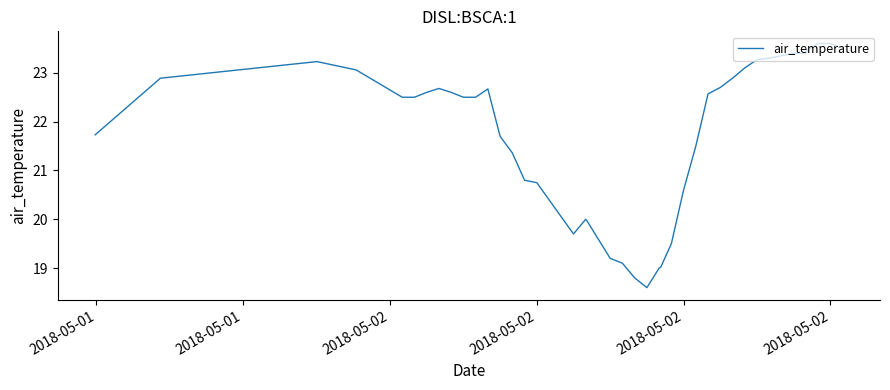

What is the smallest value displayed?

18.6